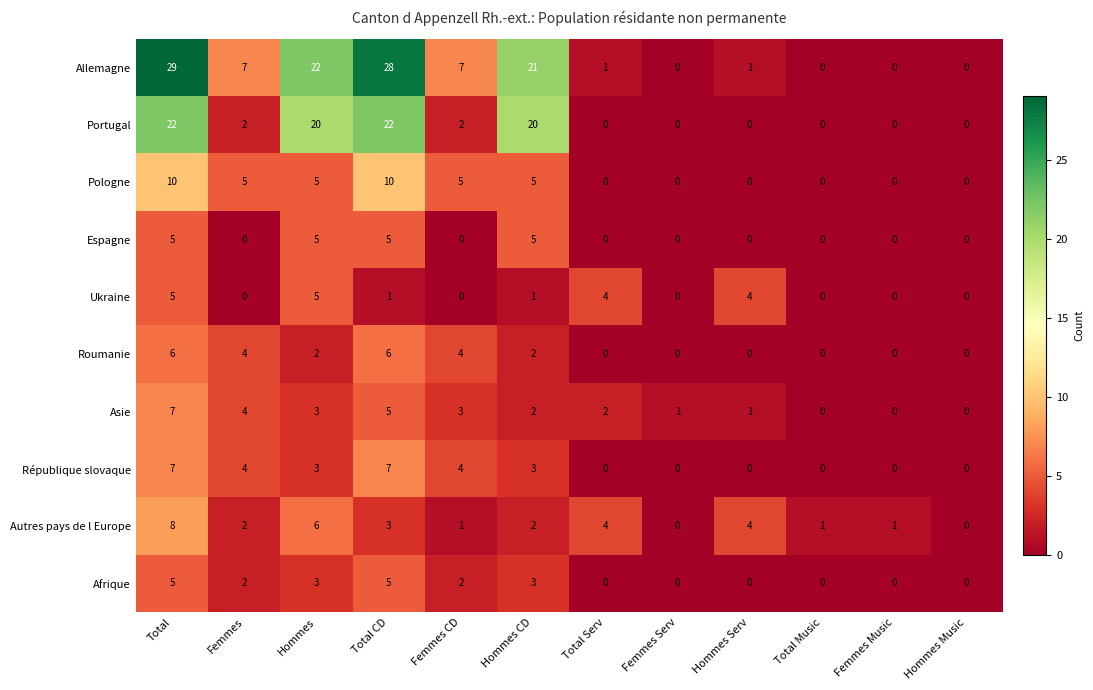

What is the difference between the Asie values at Total and Total Serv?

5